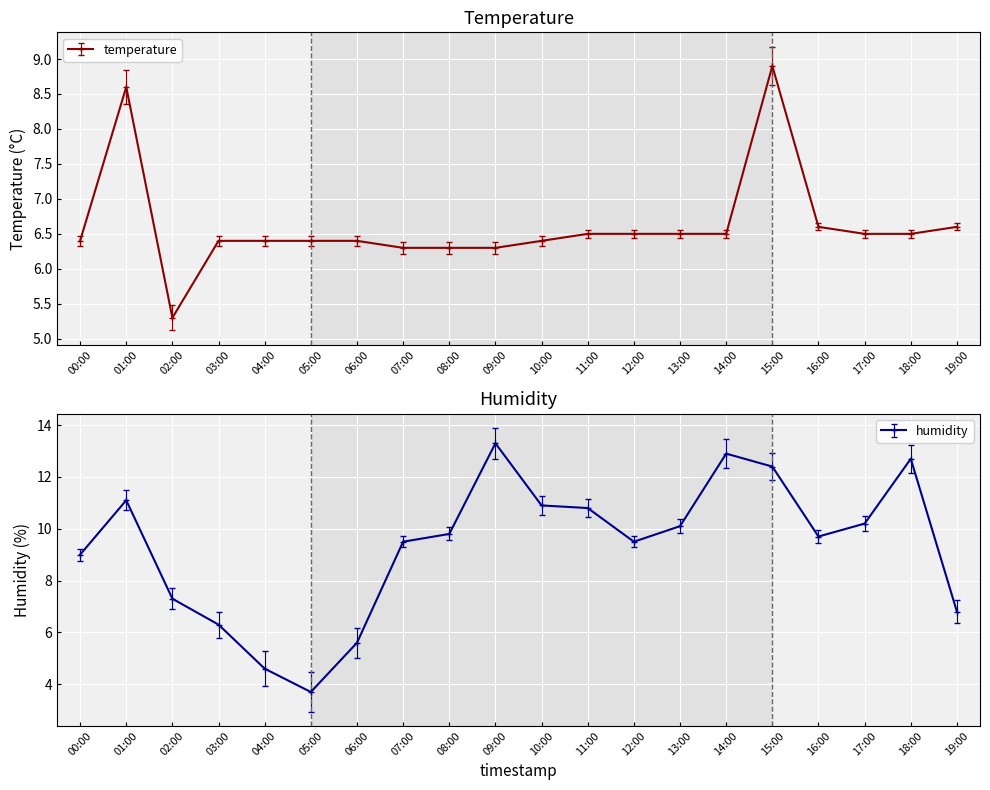

Which has a higher value, 18:00 or 17:00?

18:00